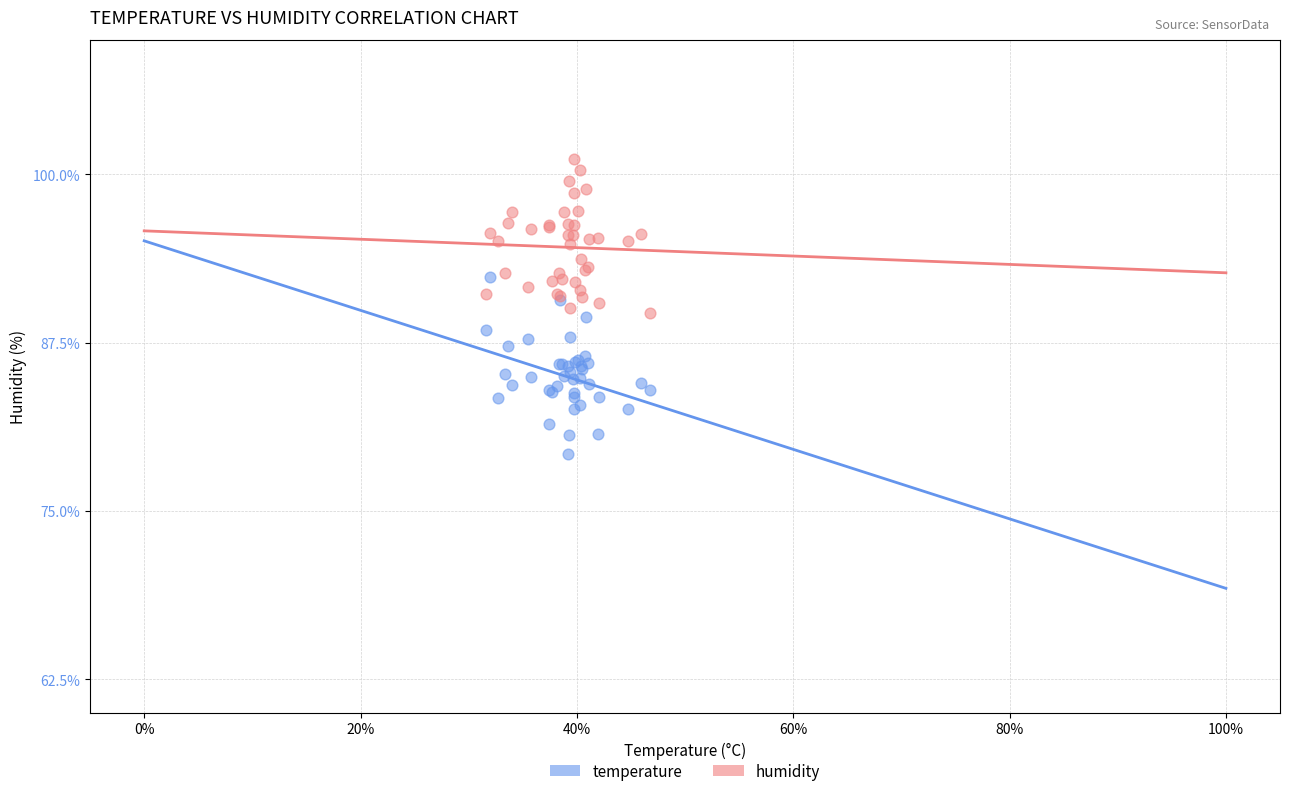

What are all the series names shown in the legend?

temperature, humidity